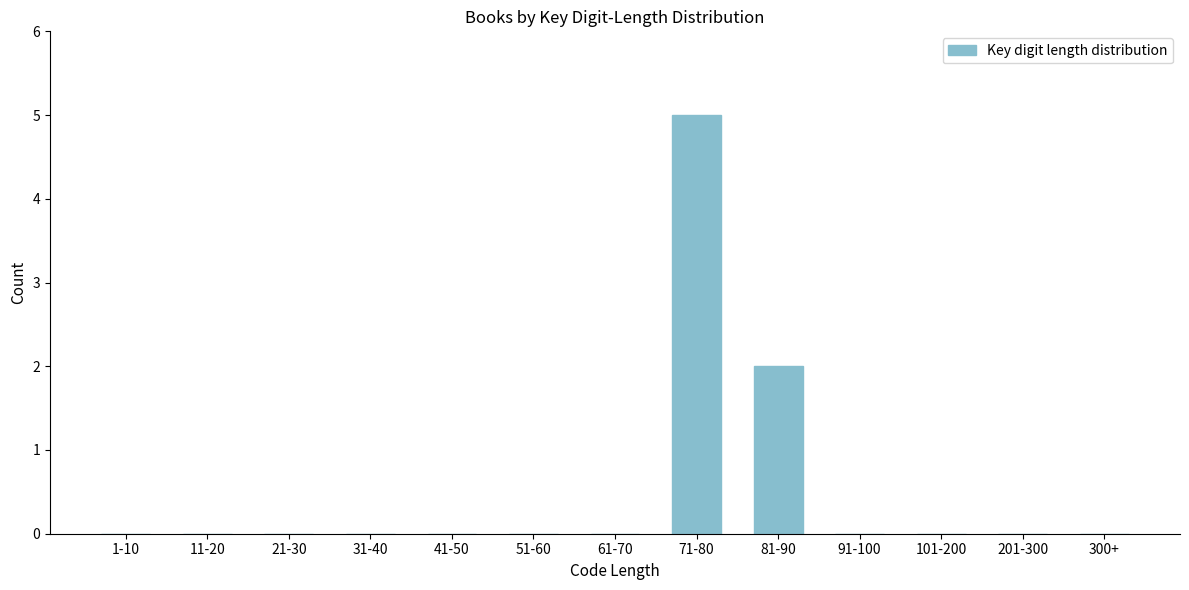

Reading right to left, what are all the values shown in this chart?

300+=0	201-300=0	101-200=0	91-100=0	81-90=2	71-80=5	61-70=0	51-60=0	41-50=0	31-40=0	21-30=0	11-20=0	1-10=0